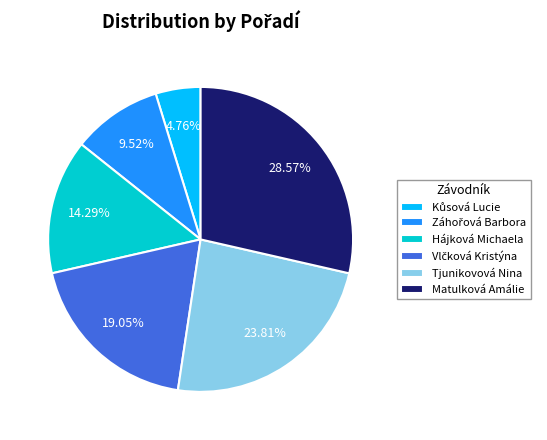

Which slice is the largest?

Matulková Amálie